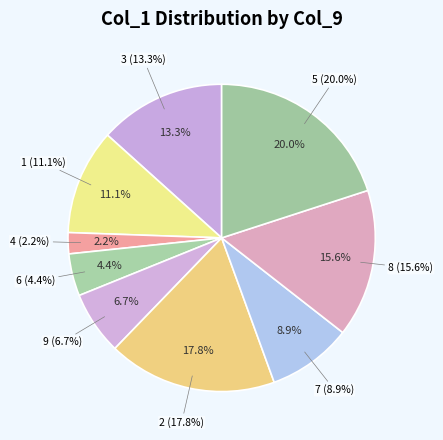

The 4 slice represents 1% of the pie. True or false?

False